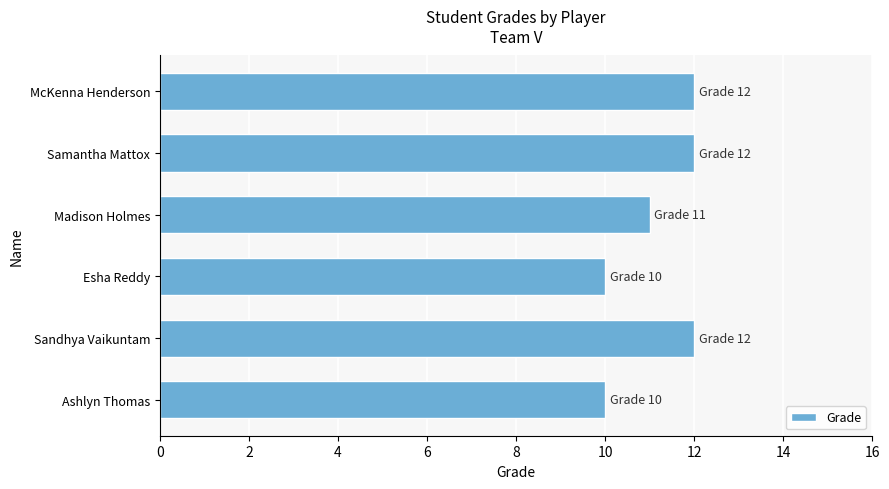

What is the sum of all values?

67